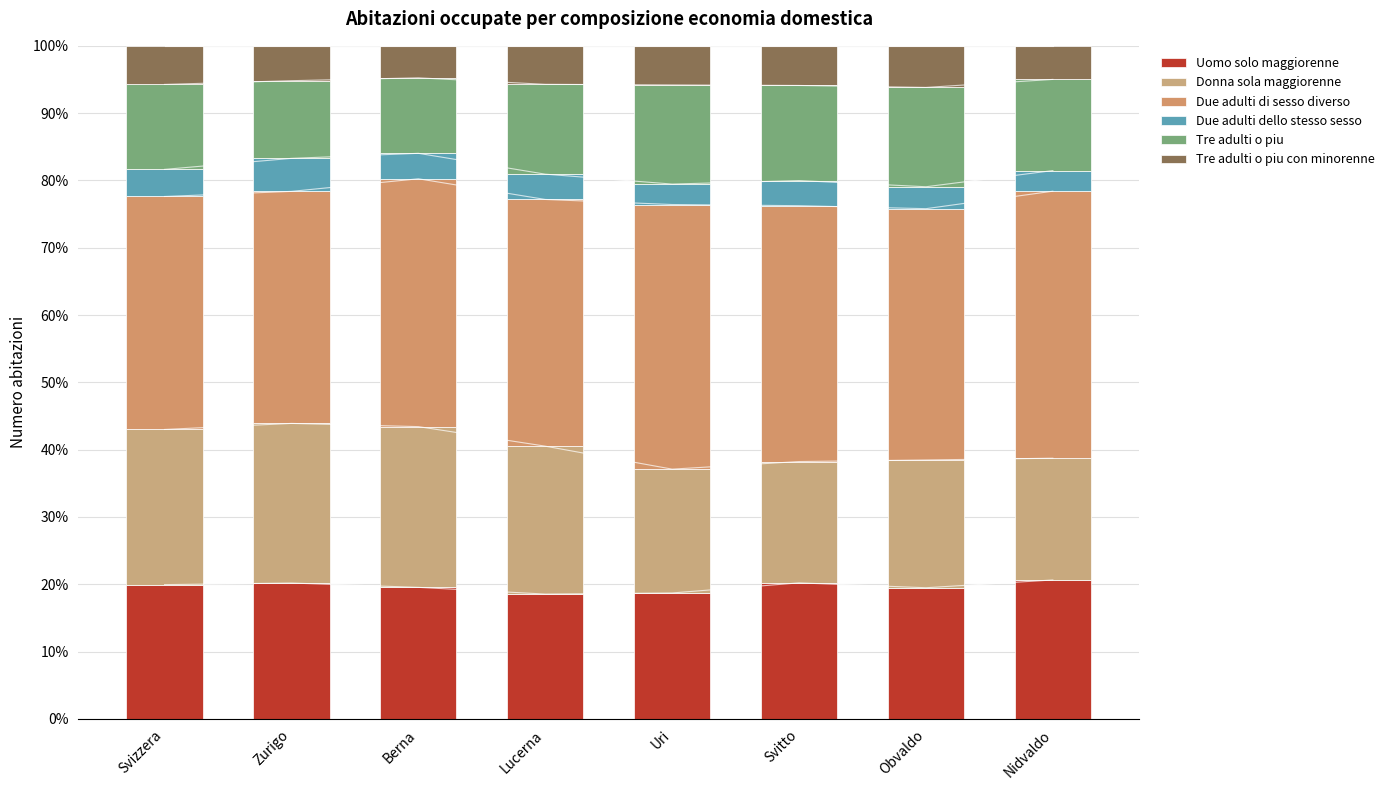

Which series has the widest spread of values?

Donna sola maggiorenne